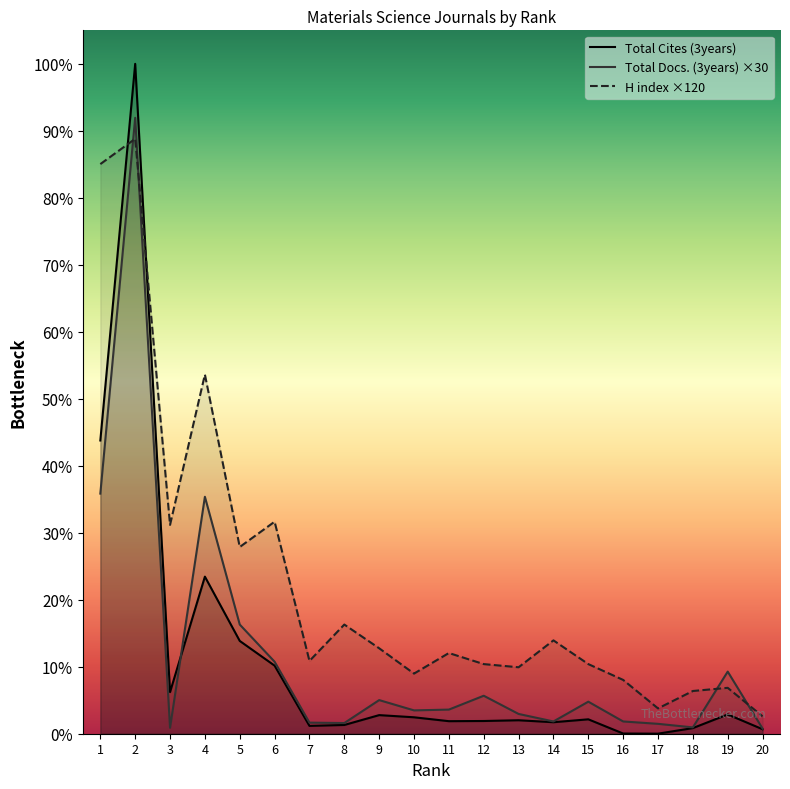

Which series has the widest spread of values?

Total Cites (3years)